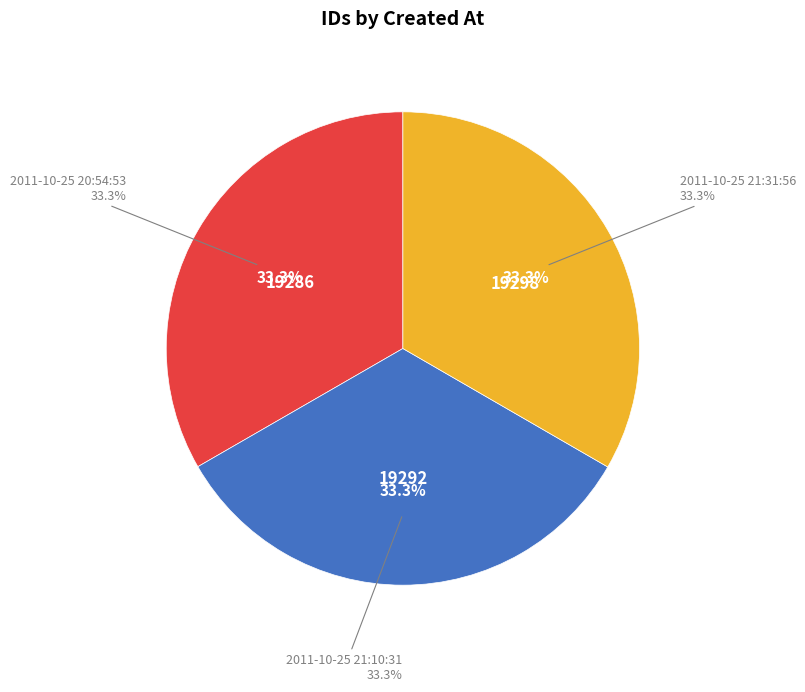

Count the number of slices in the pie.

3